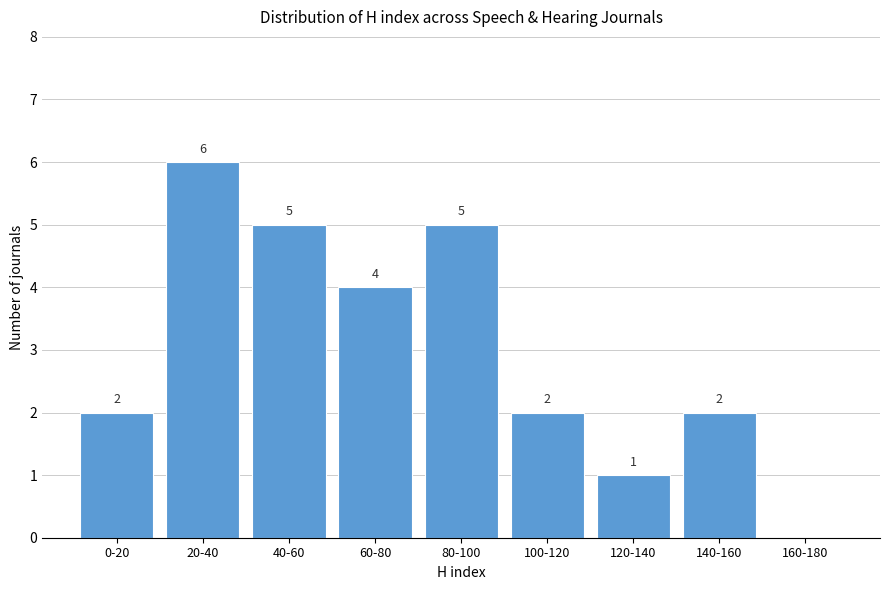

Reading right to left, what are all the values shown in this chart?

160-180=0	140-160=2	120-140=1	100-120=2	80-100=5	60-80=4	40-60=5	20-40=6	0-20=2